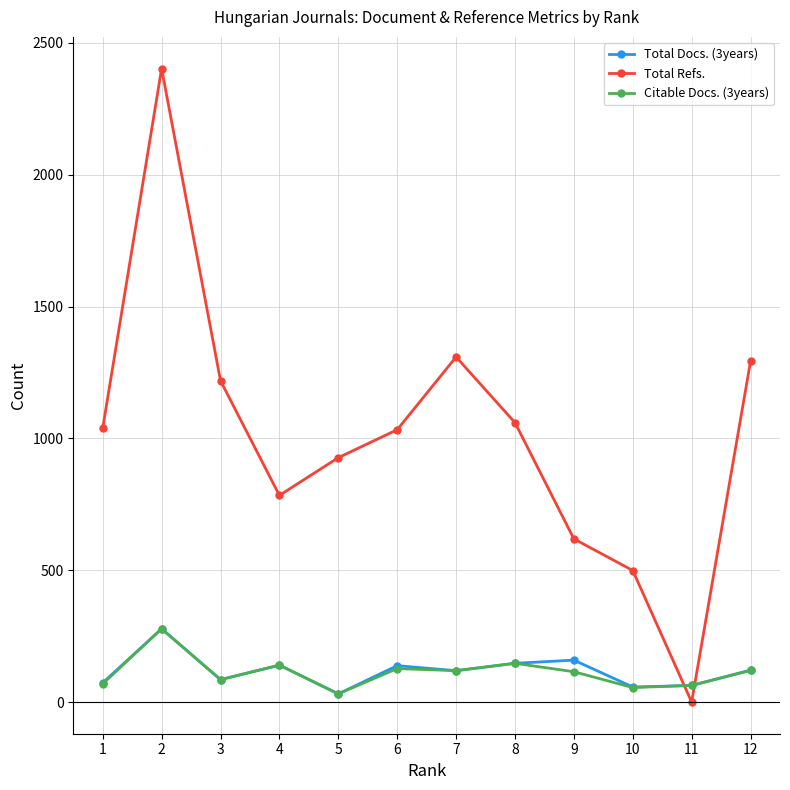

How many intersections are there between Total Refs. and Total Docs. (3years)?

2